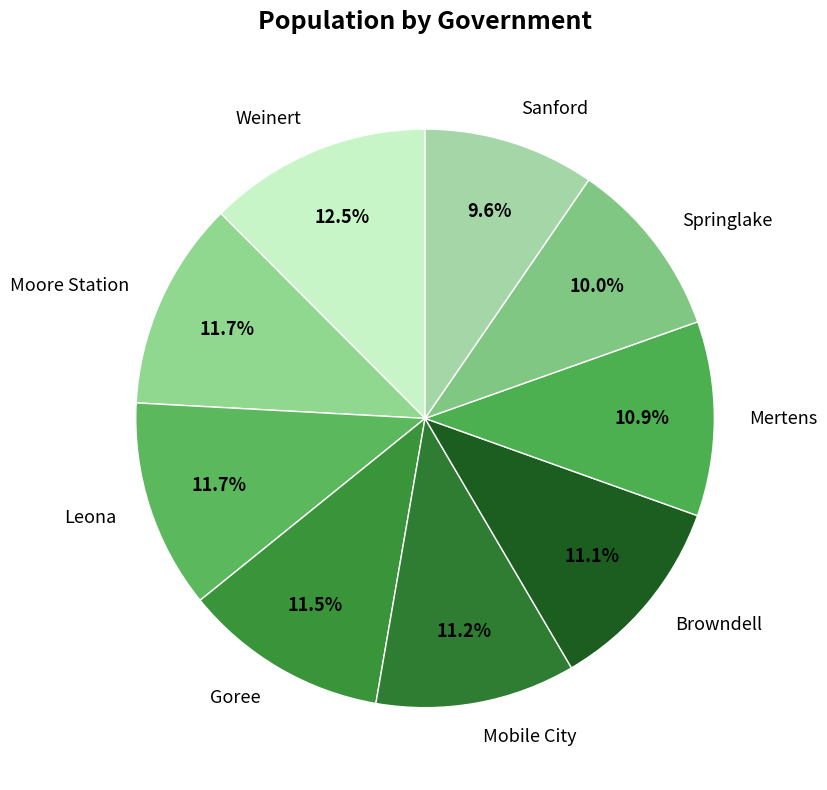

Is there any slice that represents more than half of the pie?

No